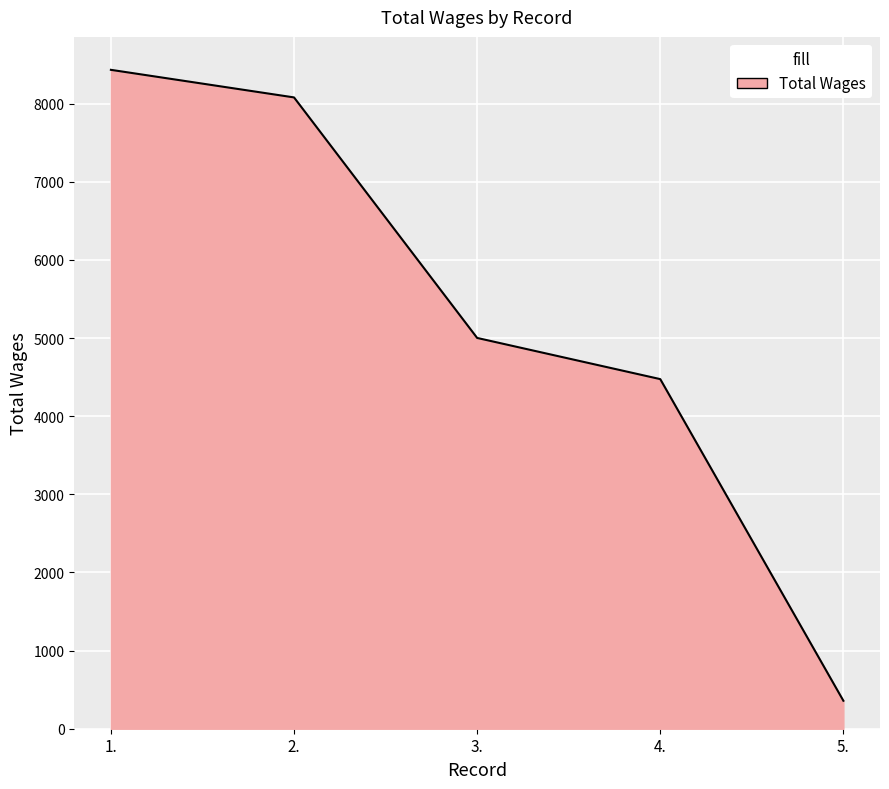

List the labels in order of value, smallest first.

5., 4., 3., 2., 1.